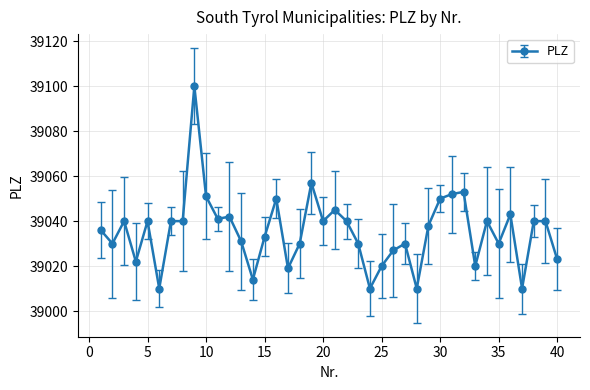

What is the greatest value displayed?

39100